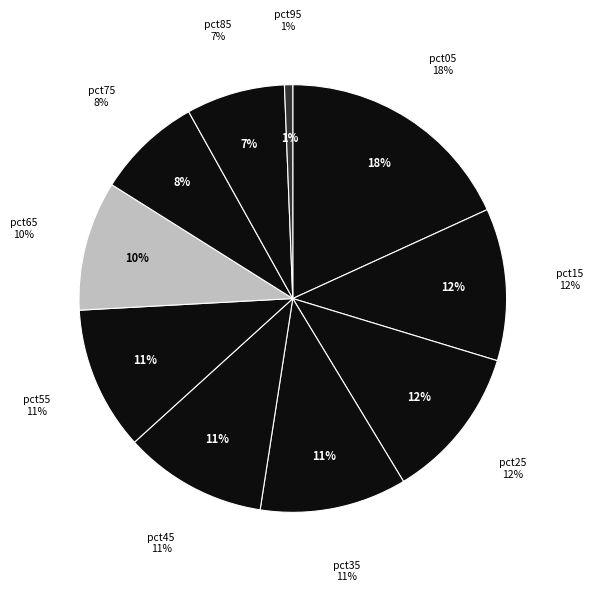

To the nearest percent, what percentage of the pie is pct55?

11%